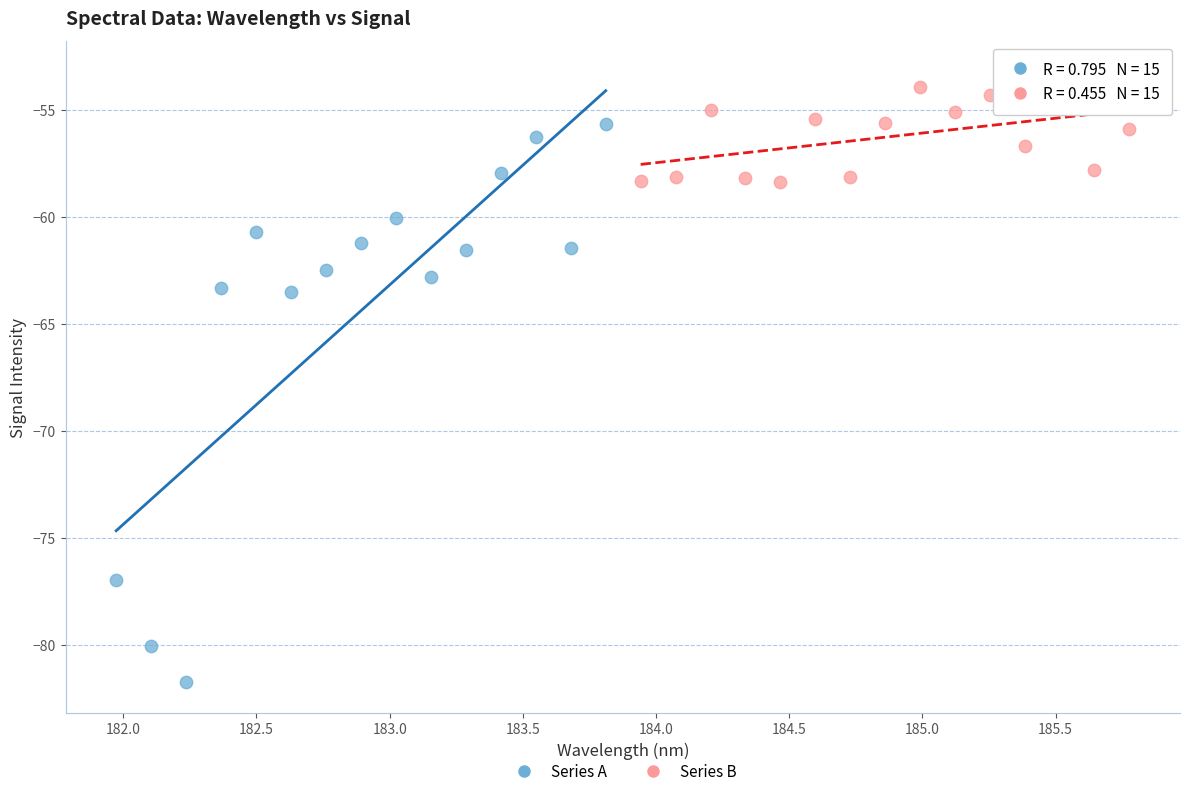

Which series reaches the maximum Y coordinate?

Series B